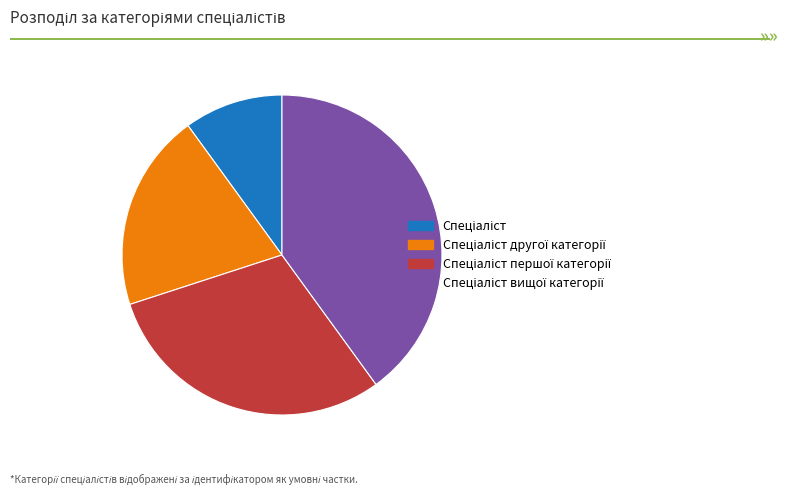

How many slices are in this pie chart?

4